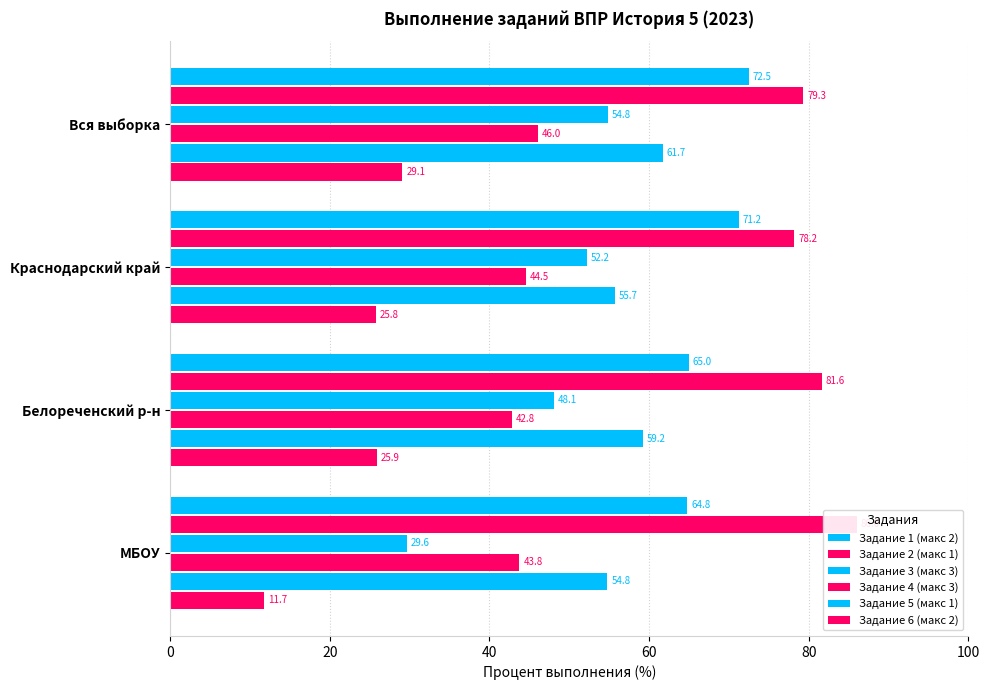

Reading left to right, list all the values displayed in this chart.

Задание 1 (макс 2): 0=72.5	20=71.2	40=65.0	60=64.8
Задание 2 (макс 1): 0=79.3	20=78.2	40=81.6	60=86.0
Задание 3 (макс 3): 0=54.8	20=52.2	40=48.1	60=29.6
Задание 4 (макс 3): 0=46.0	20=44.5	40=42.8	60=43.8
Задание 5 (макс 1): 0=61.7	20=55.7	40=59.2	60=54.8
Задание 6 (макс 2): 0=29.1	20=25.8	40=25.9	60=11.7